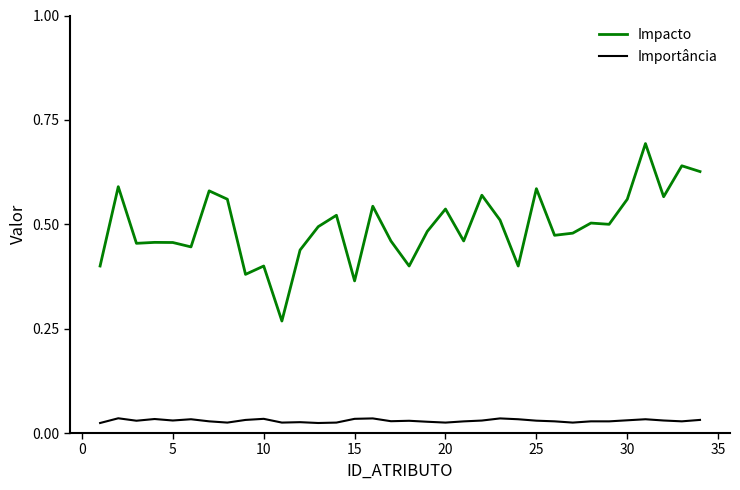

What is the maximum value shown in the chart?

0.7